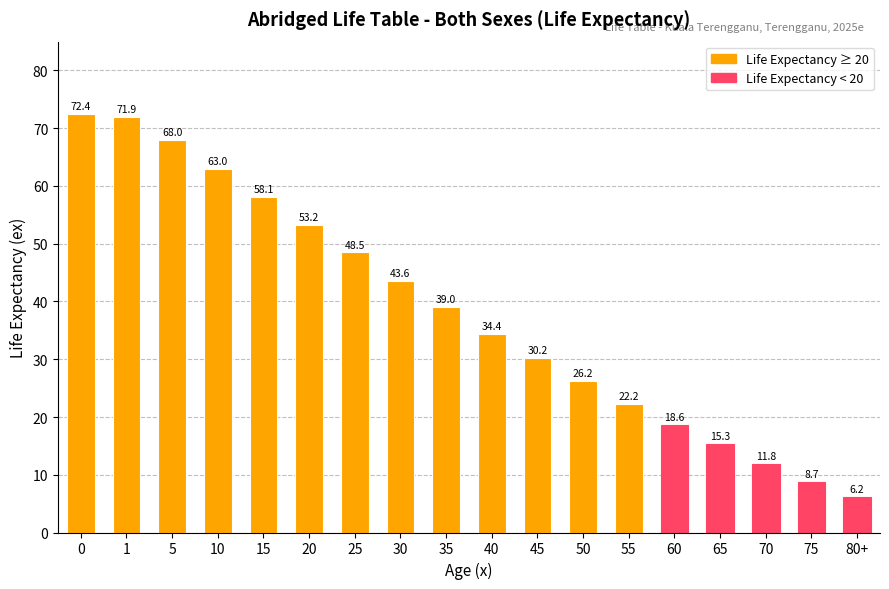

List the labels in order of value, largest first.

0, 1, 5, 10, 15, 20, 25, 30, 35, 40, 45, 50, 55, 60, 65, 70, 75, 80+